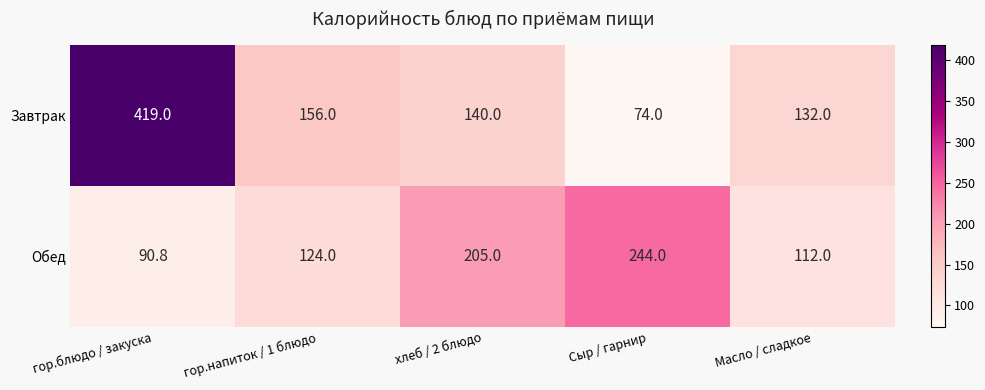

Which series has the widest spread of values?

Завтрак